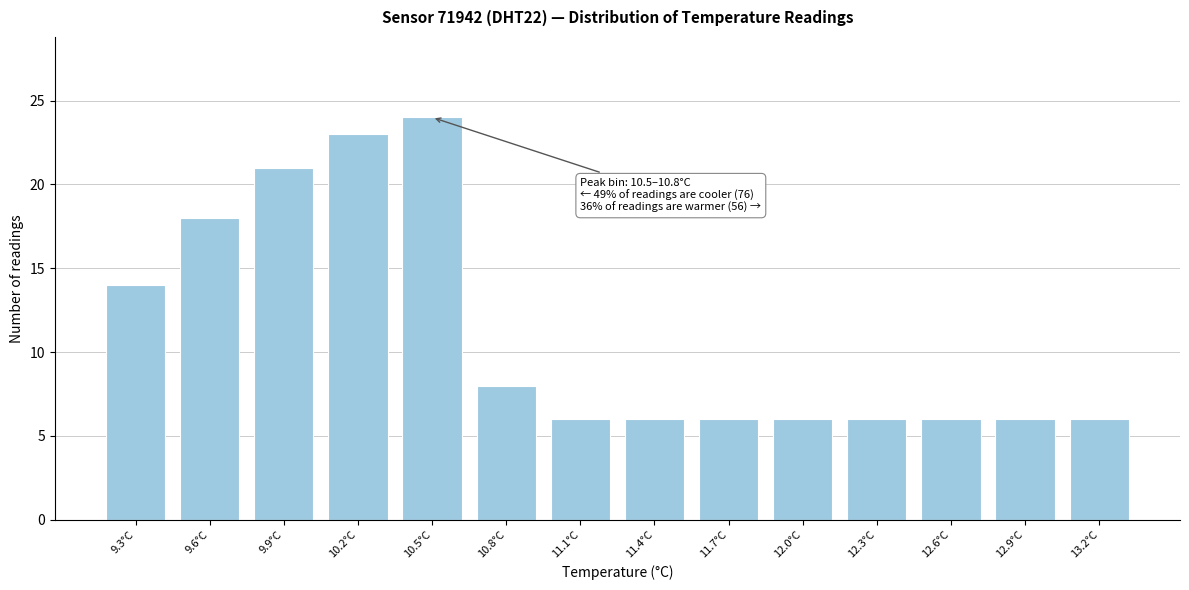

Reading right to left, list all the values displayed in this chart.

6	6	6	6	6	6	6	6	8	24	23	21	18	14